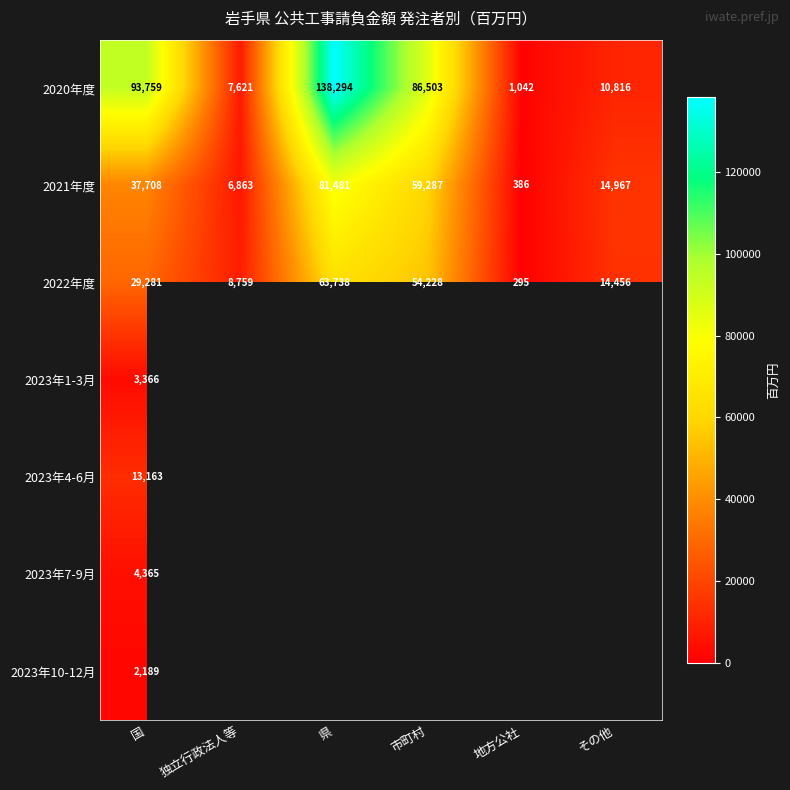

Where is 2021年度 nearest to the value 40933?

国